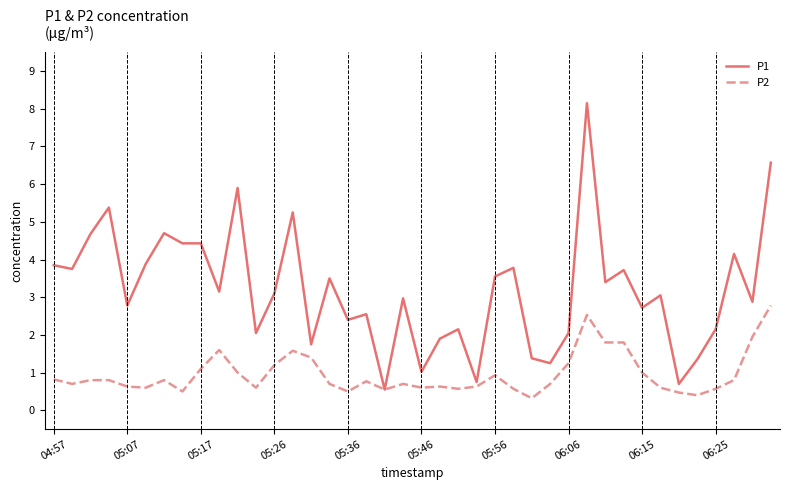

Which series has the largest range (max minus min)?

P1